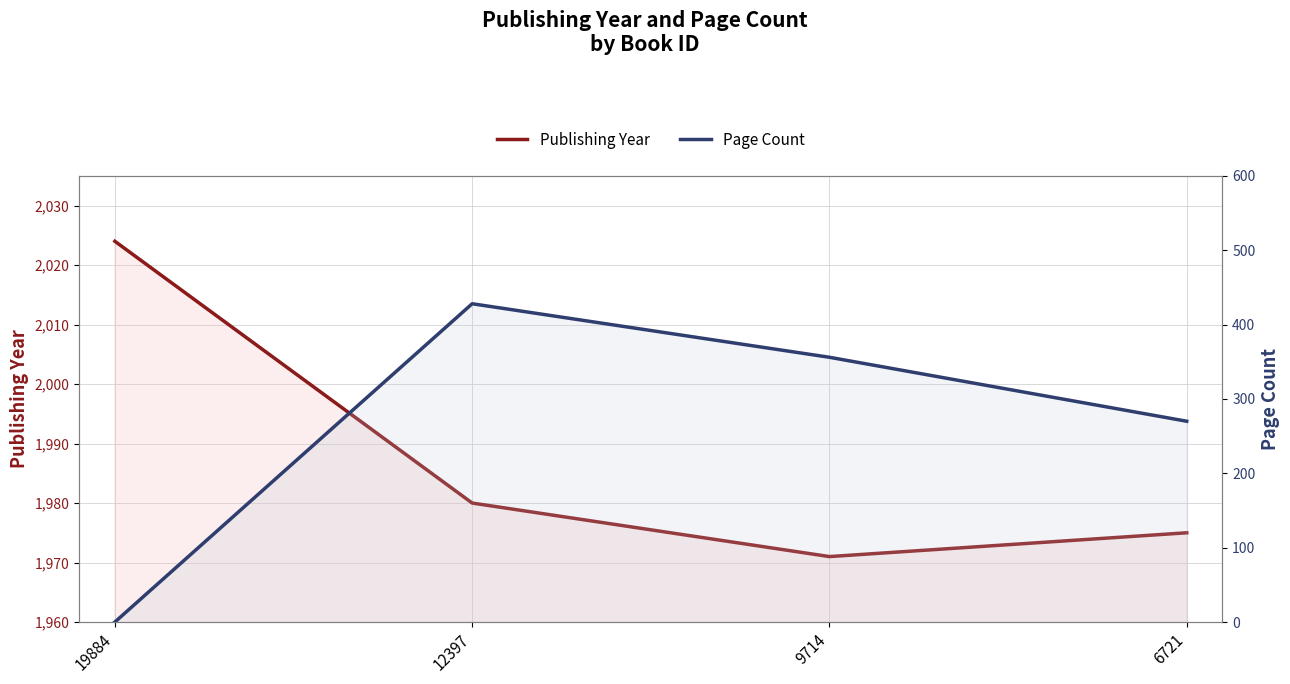

What is the value of the Publishing Year point at the 4th from the left?

1975